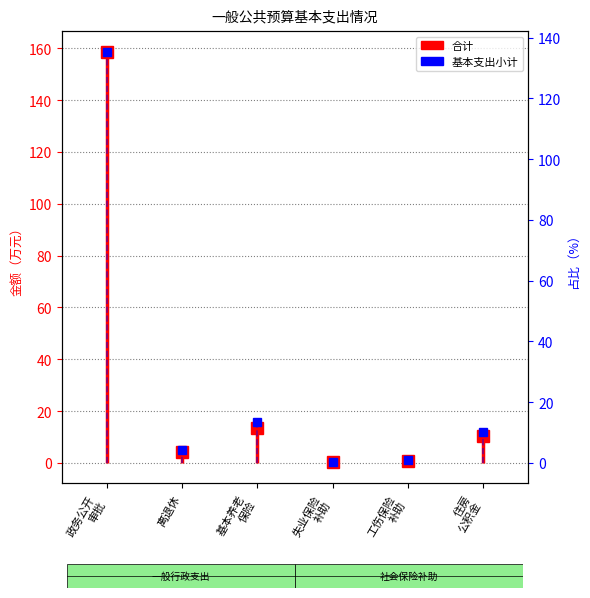

Reading right to left, list all the values displayed in this chart.

合计: 10.2	0.8	0.3	13.6	4.3	158.7
基本支出小计: 10.2	0.8	0.3	13.6	4.3	135.4